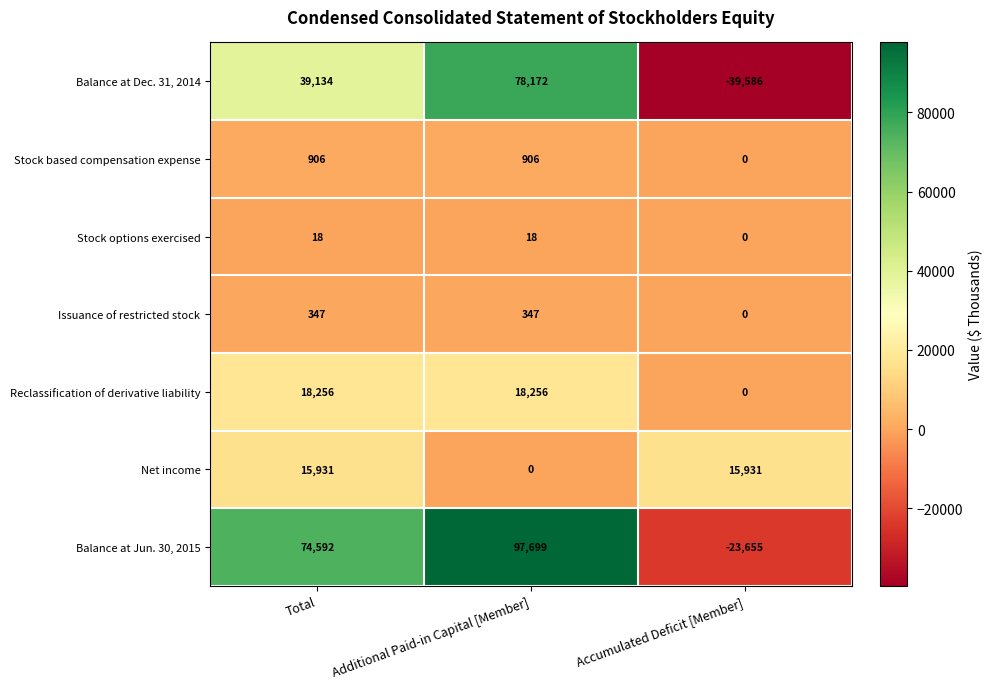

Is it true that Stock based compensation expense equals 493 at Total?

False